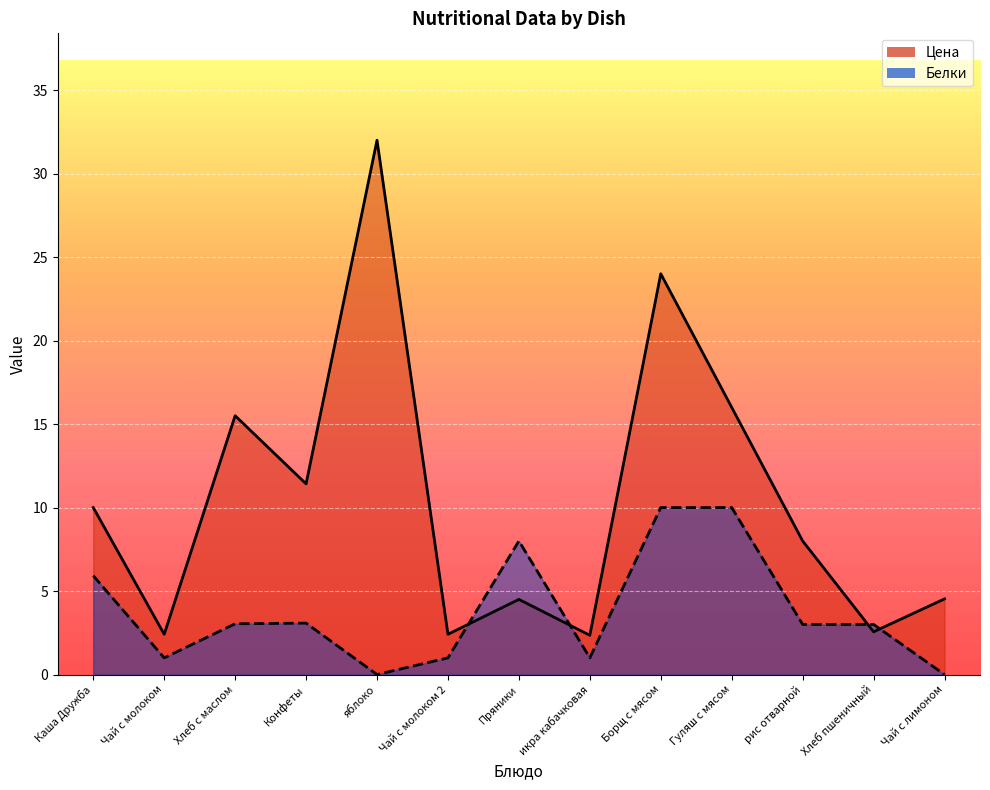

How many distinct data groups are displayed?

2